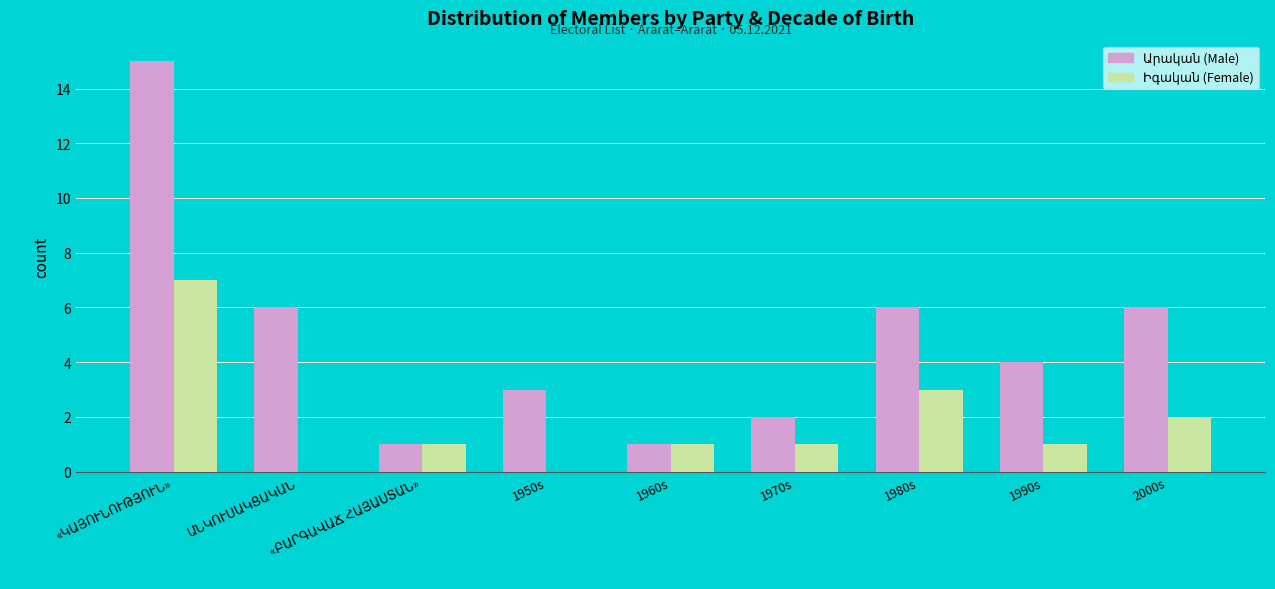

What is the total value across all series at 1990s?

5